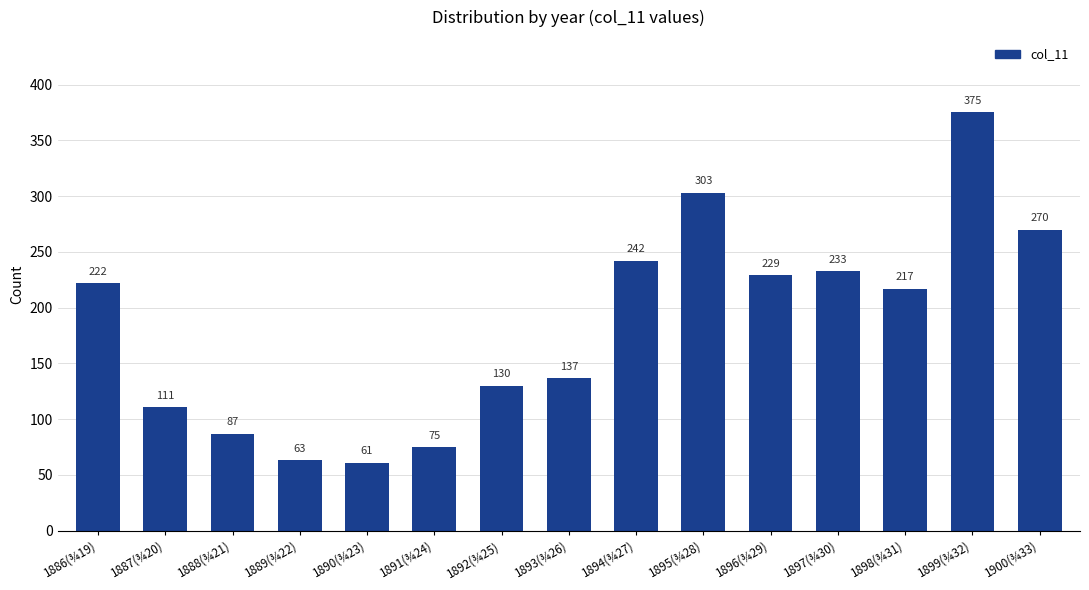

What is the change in value from 1890(¾23) to 1896(¾29)?

+168